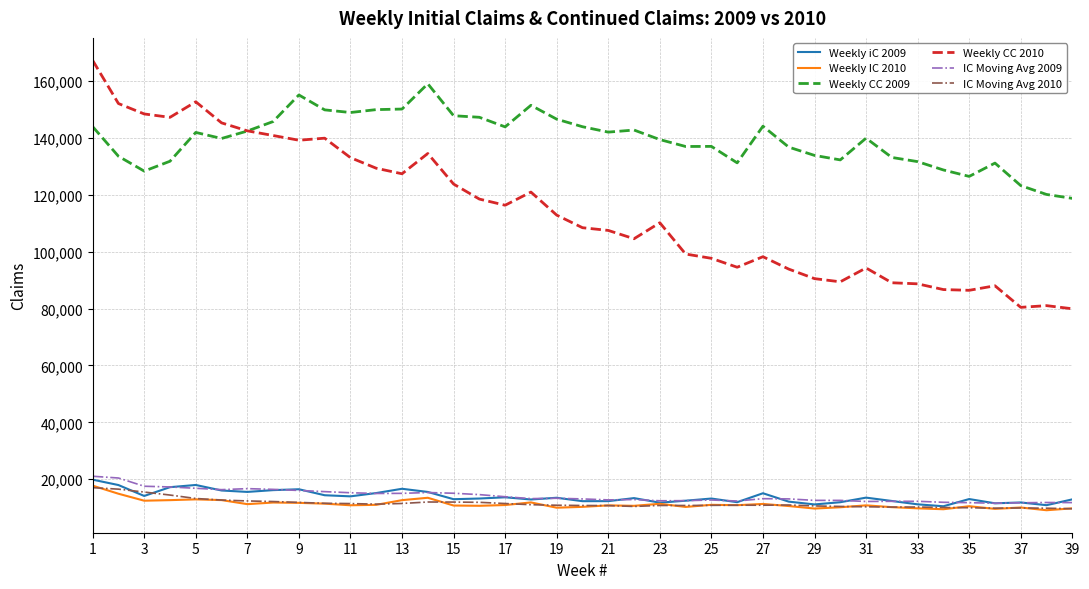

What is the minimum value shown in the chart?

9089.0